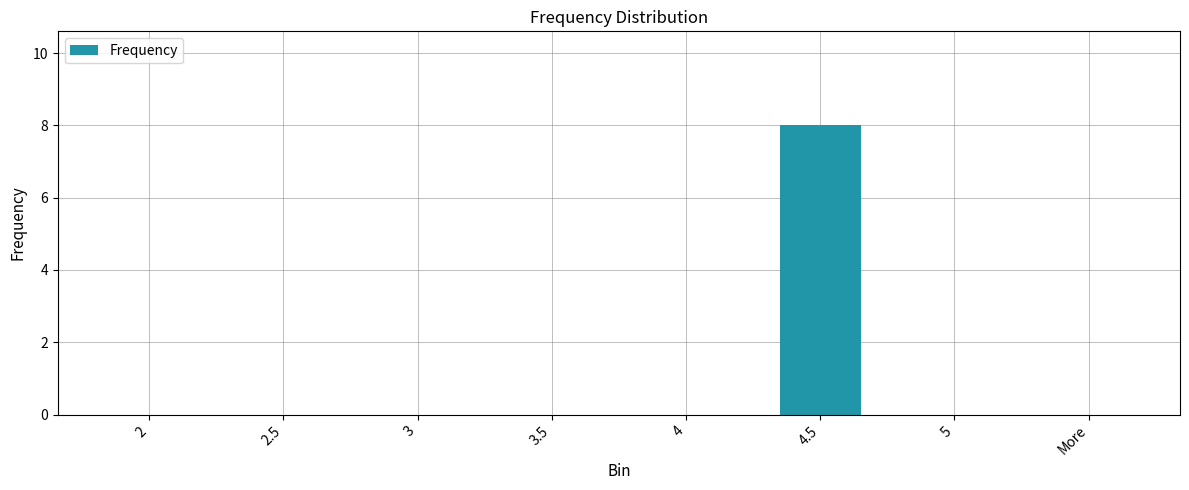

True or false: the data shows 5 at 3.5.

False